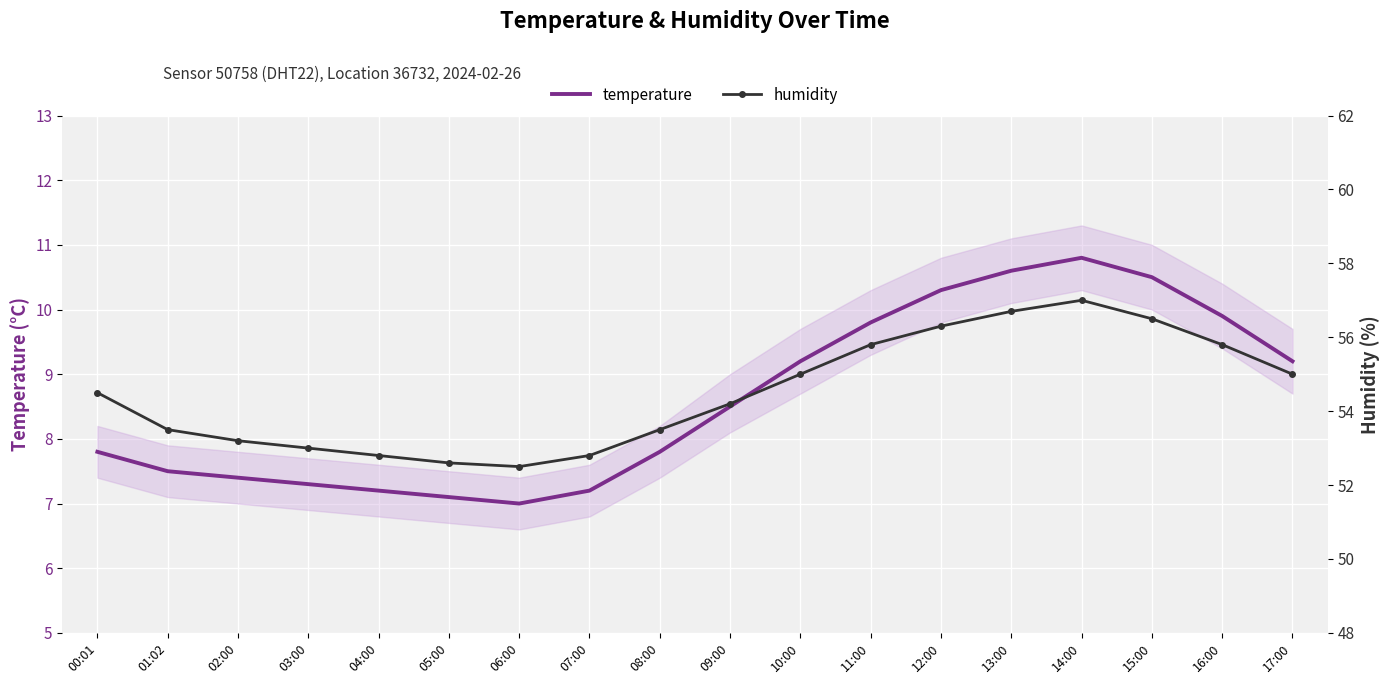

Which has a higher value, 17:00 or 04:00?

17:00